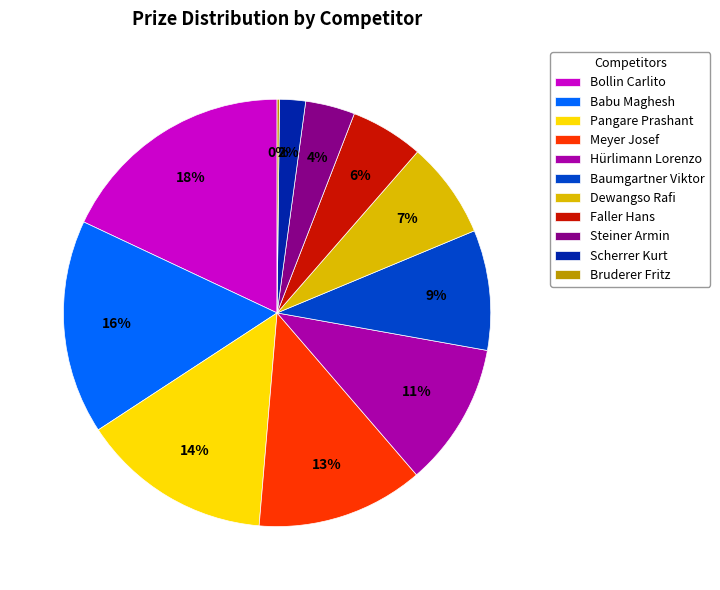

To the nearest percent, what percentage of the pie is Faller Hans?

6%